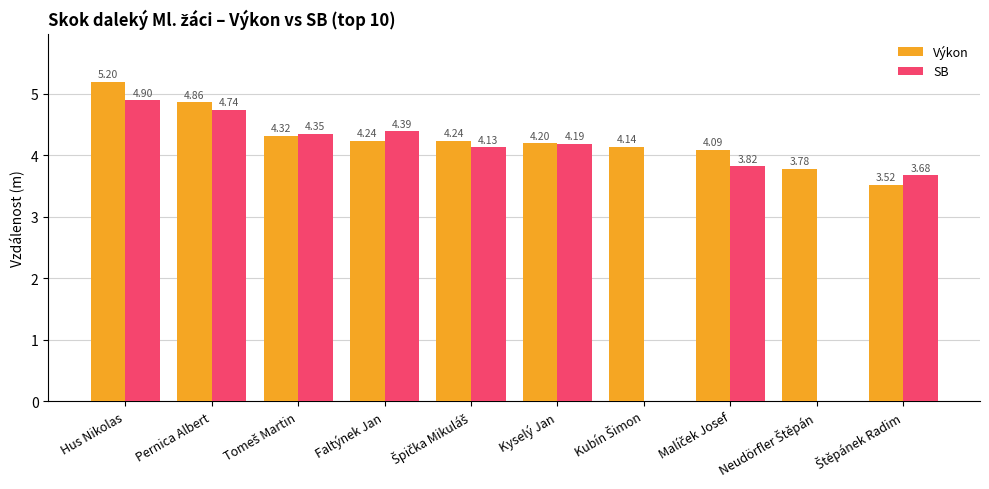

Which series changed the most between Pernica Albert and Faltýnek Jan?

Výkon